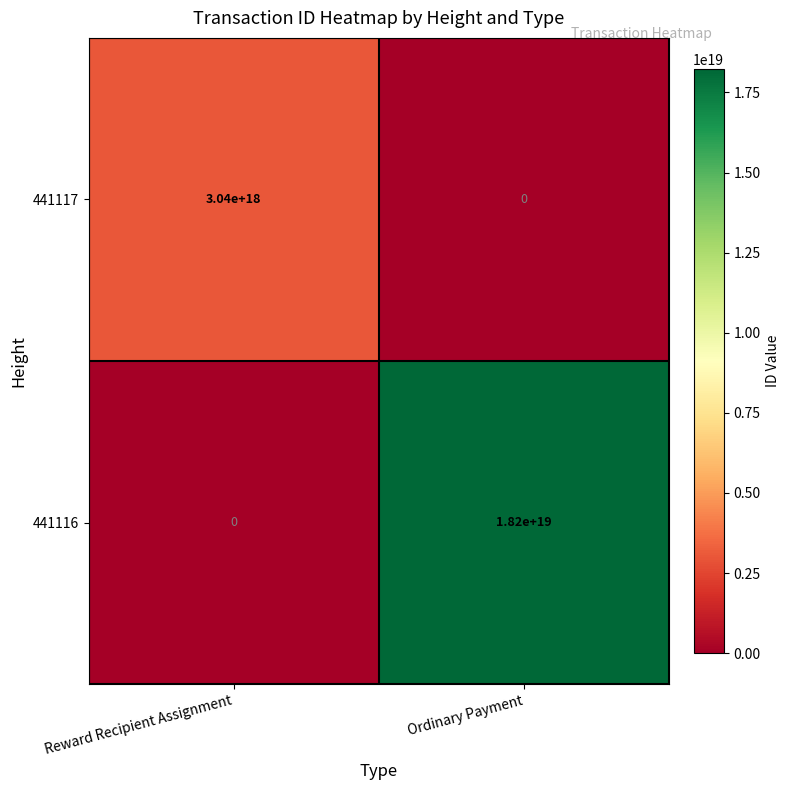

Is the value of 441116 at Reward Recipient Assignment greater than the value of 441117 at Reward Recipient Assignment?

No